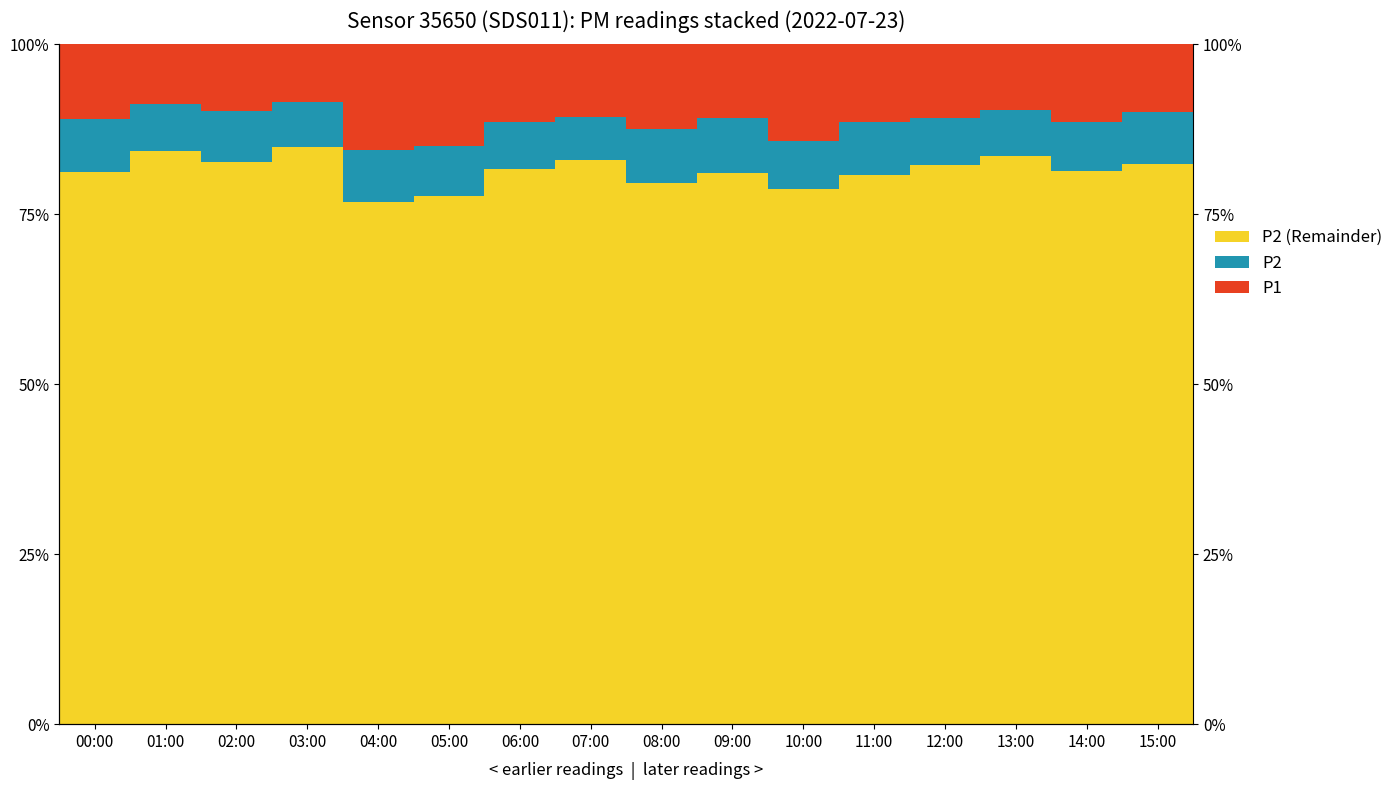

Is the value of P1 at 02:00 greater than the value of P2 at 02:00?

Yes